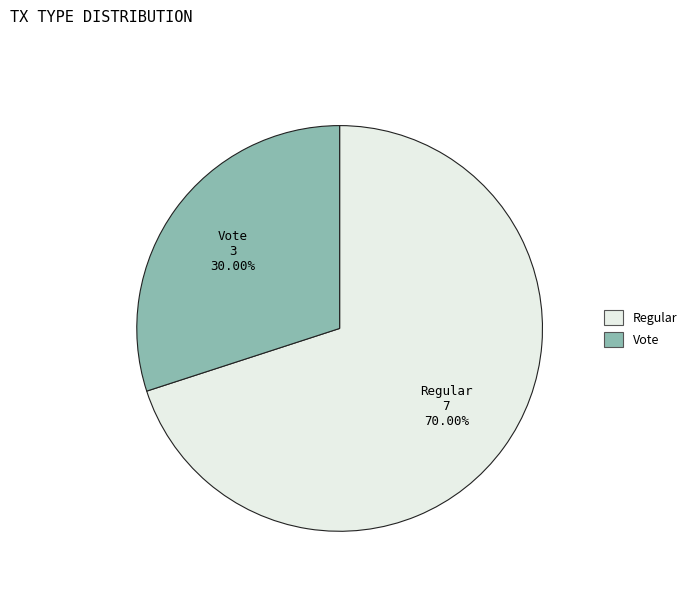

What percentage is NOT represented by Regular?

30.0%